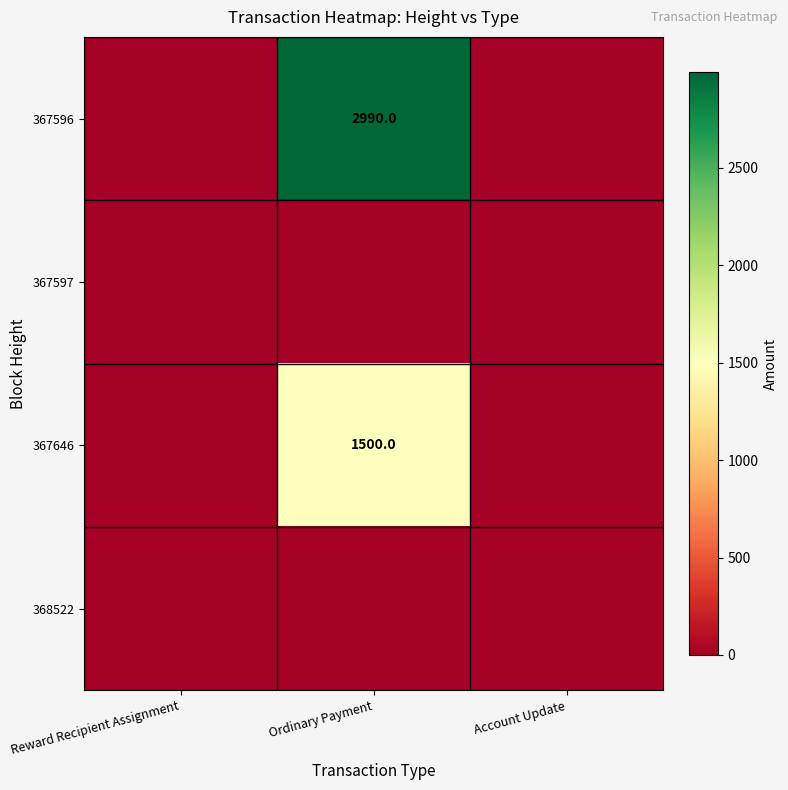

The value of 367646 at Ordinary Payment is 2502. True or false?

False